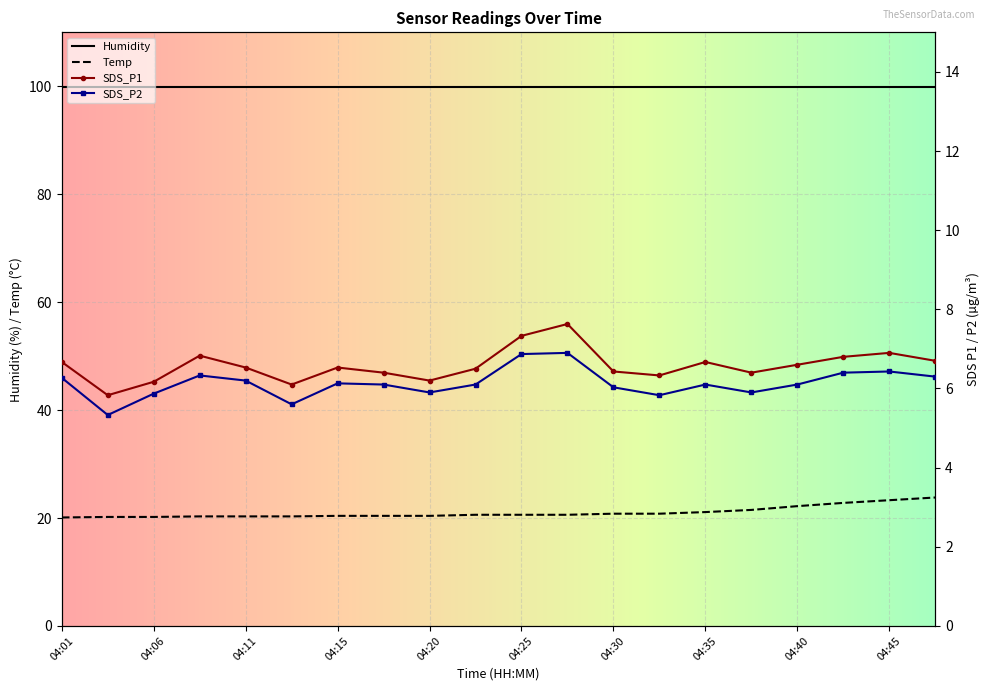

True or false: Temp and Humidity intersect in this chart.

False